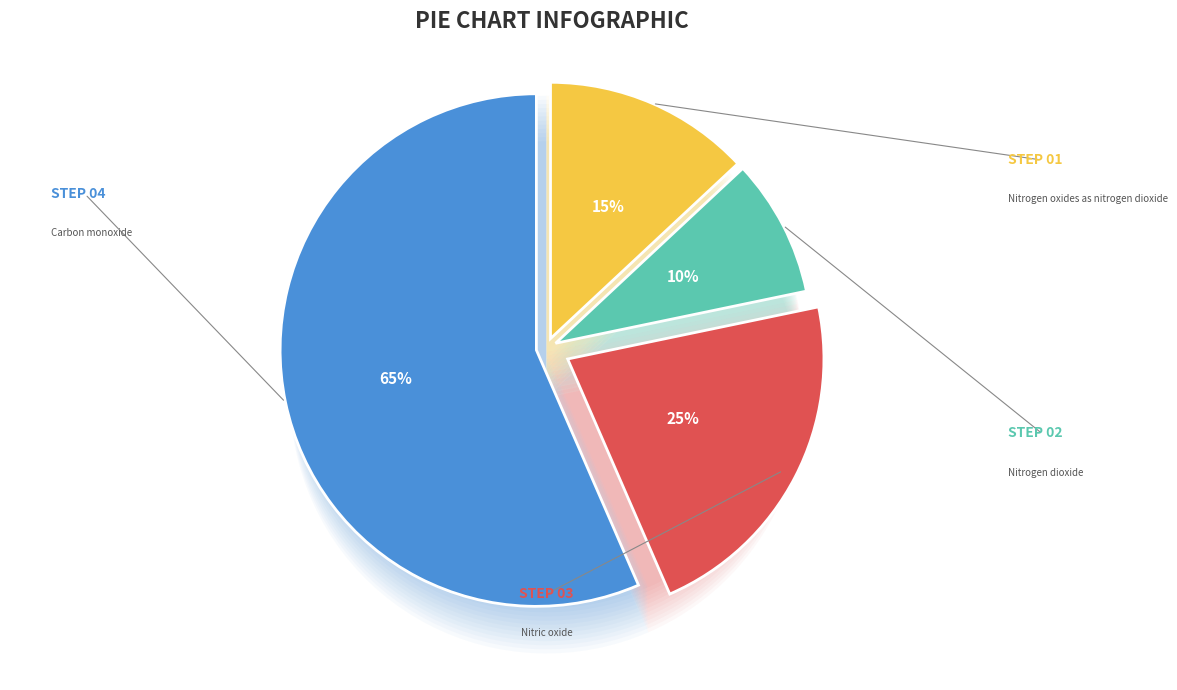

What is the change in value from Carbon monoxide to Nitrogen dioxide?

-55